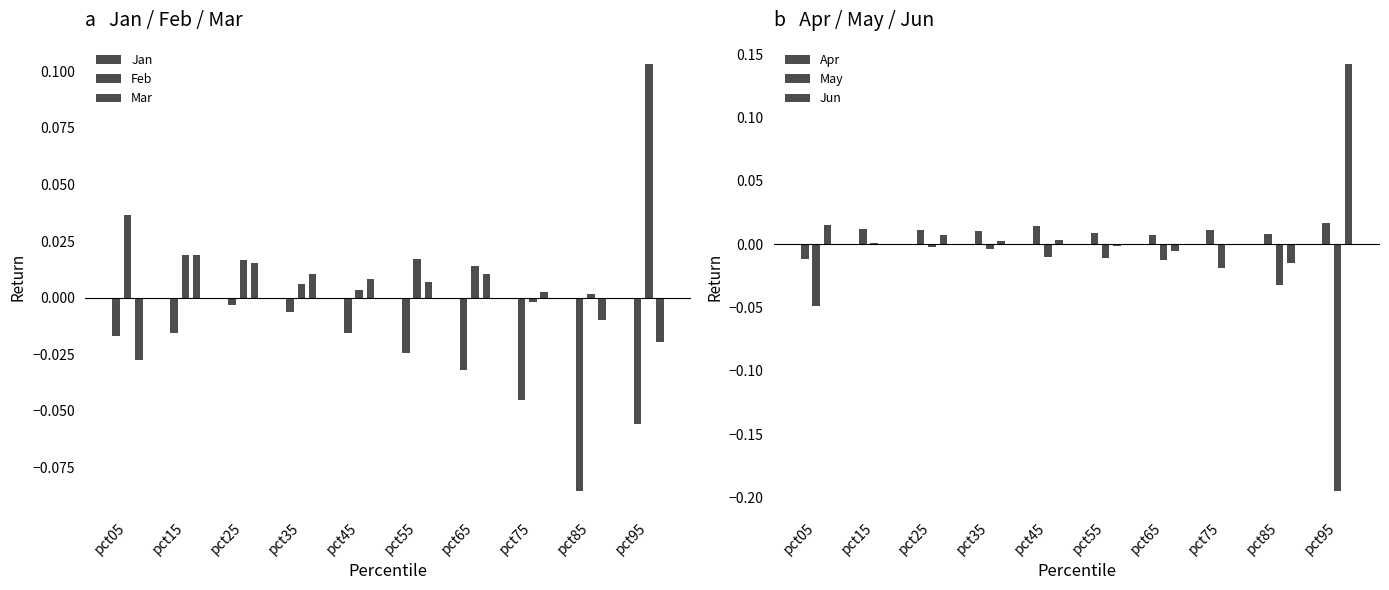

Where is Apr nearest to the value 0?

pct65